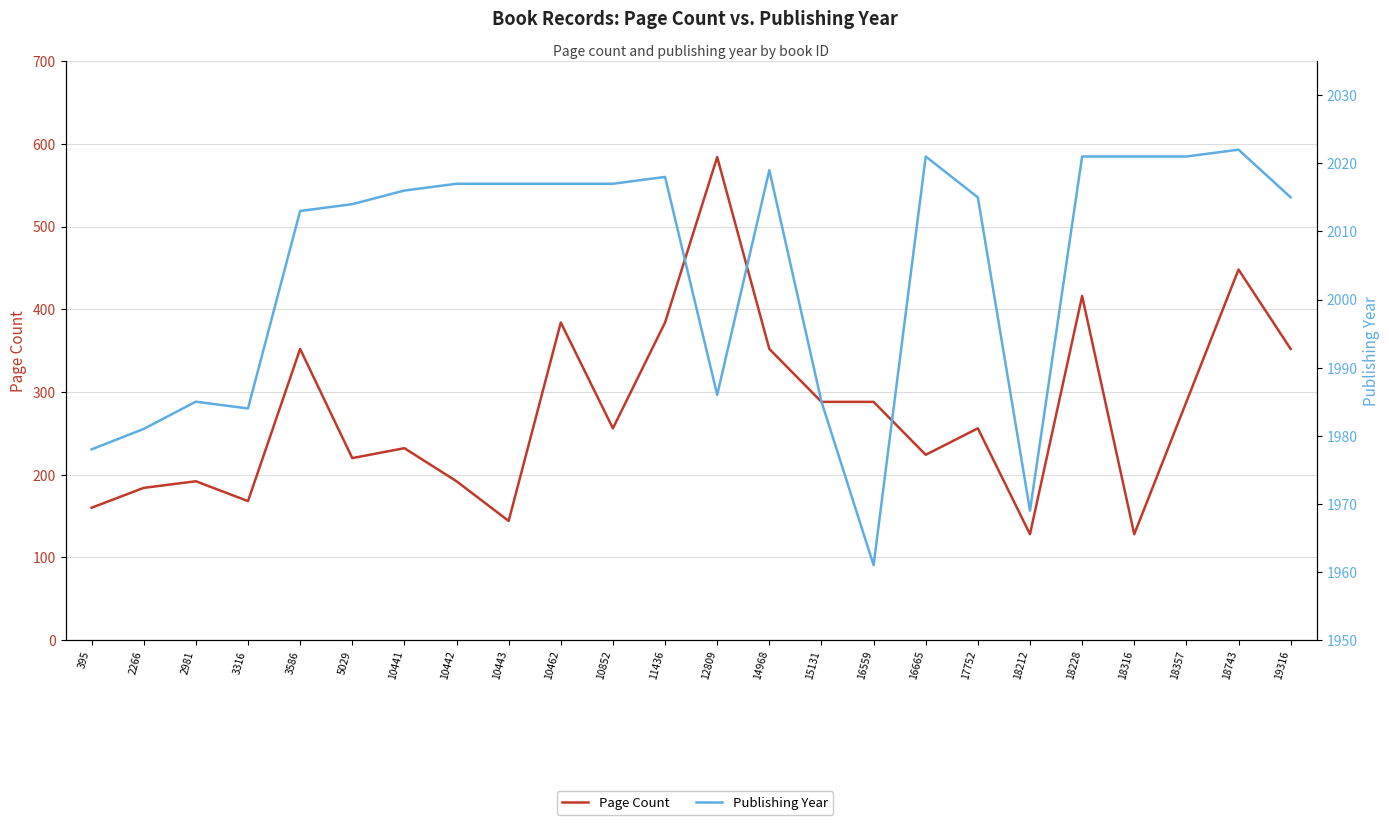

What is the approximate value of Page Count at 18743, to the nearest 5?

450